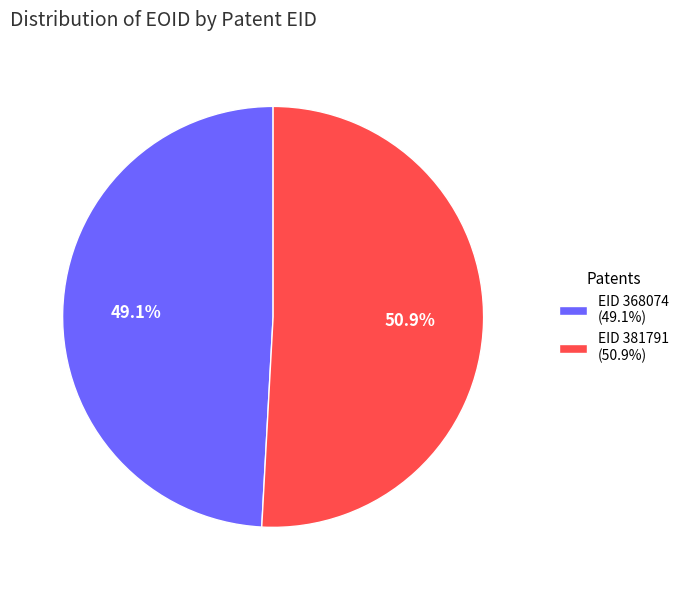

What portion of the pie excludes EID 368074?

50.9%